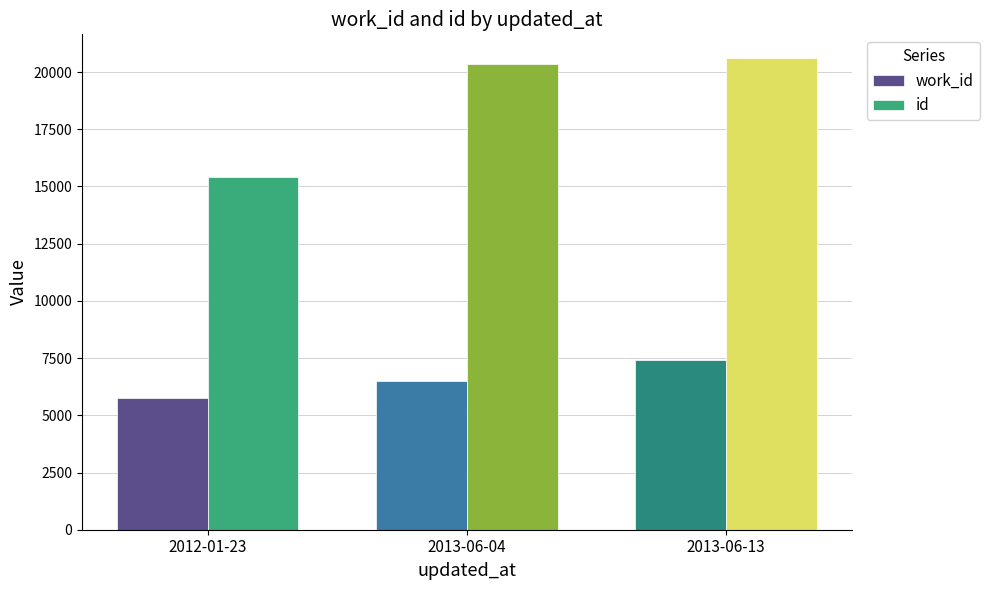

Rank the series by their average value, from highest to lowest.

id, work_id